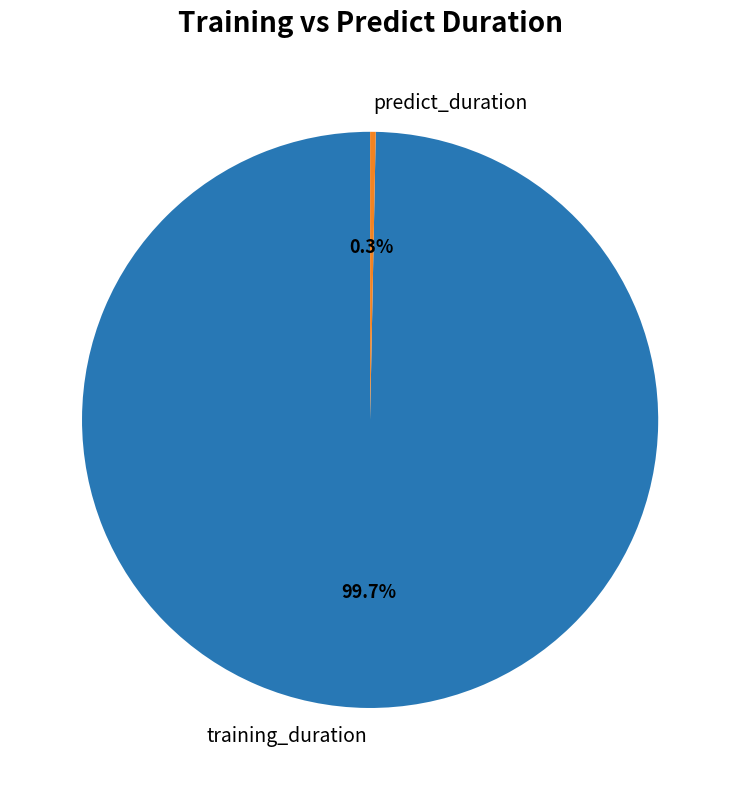

To the nearest percent, what portion does training_duration represent?

100%